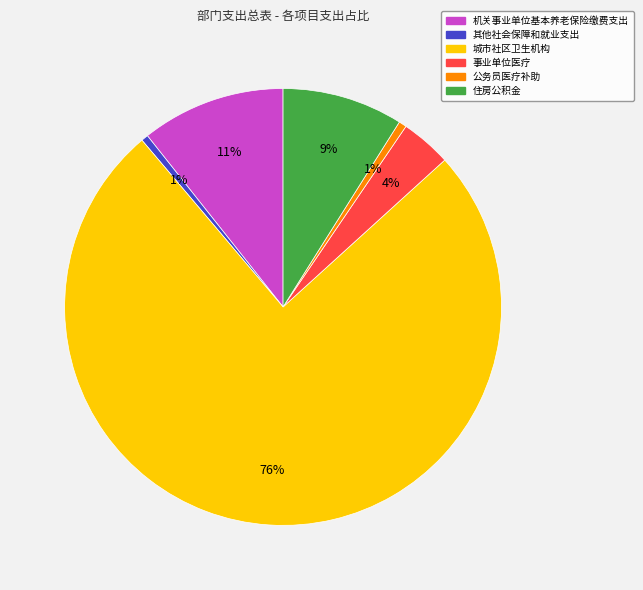

What percentage is the 公务员医疗补助 slice, to the nearest percent?

1%